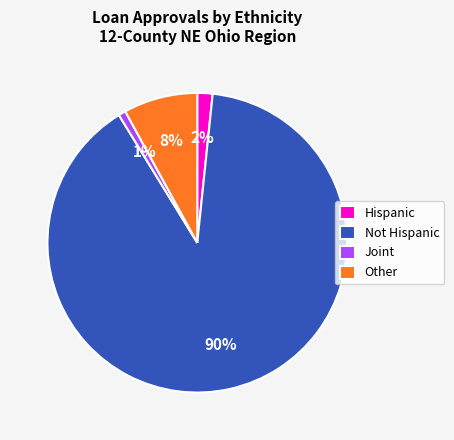

Rank the categories by value from lowest to highest.

Joint, Hispanic, Other, Not Hispanic